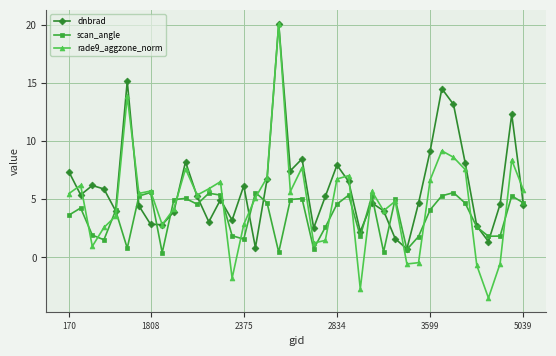

What is the value of the dnbrad point at the 29th from the left?

1.6